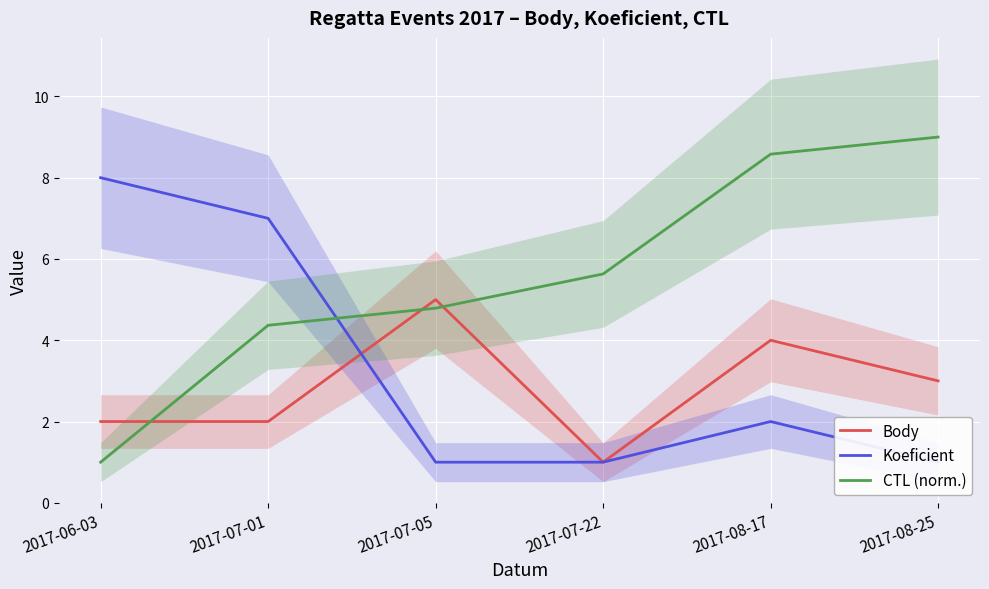

What is the sum of the Body values at 2017-07-01 and 2017-08-25?

5.0